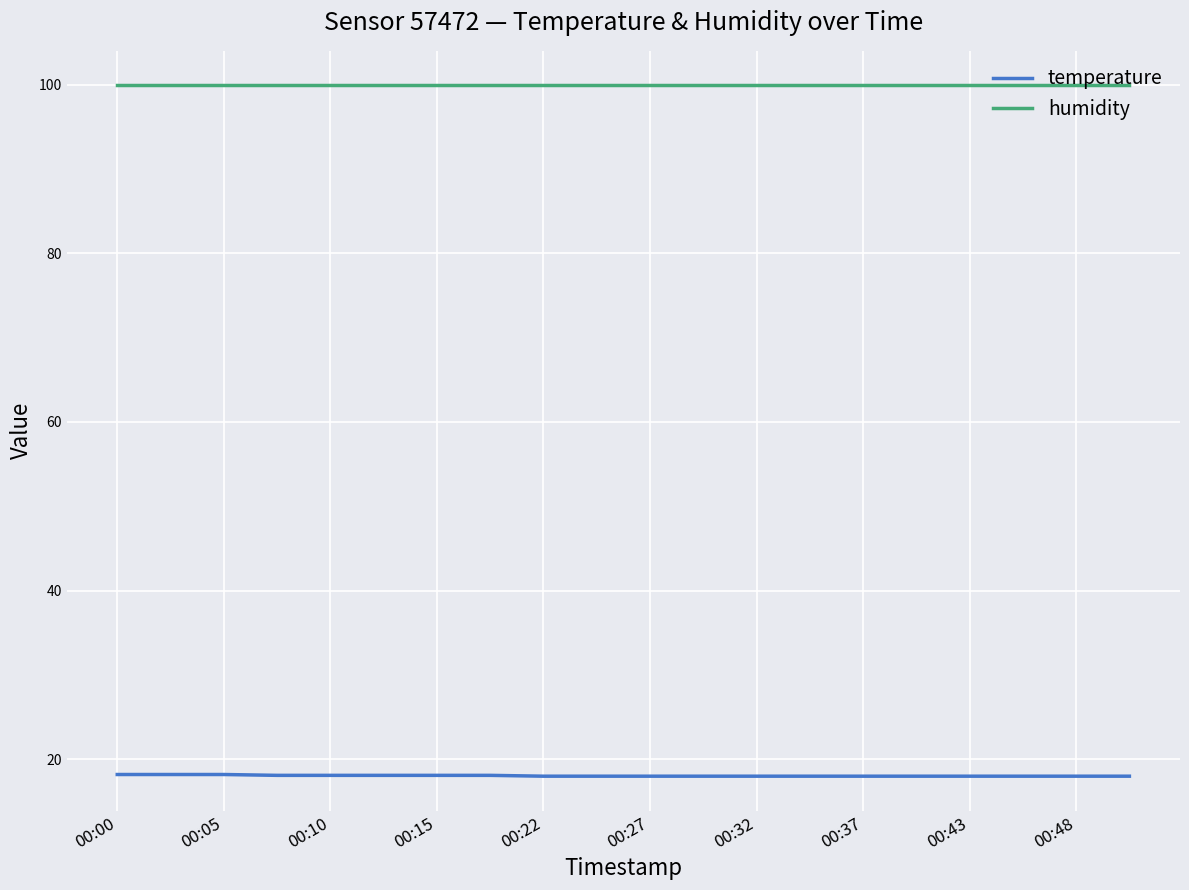

What is the smallest value displayed?

18.0